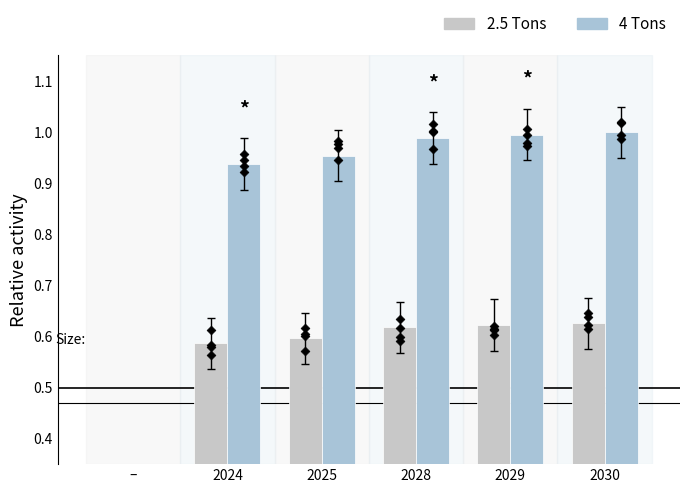

At which category is the sum across all series the highest?

2030